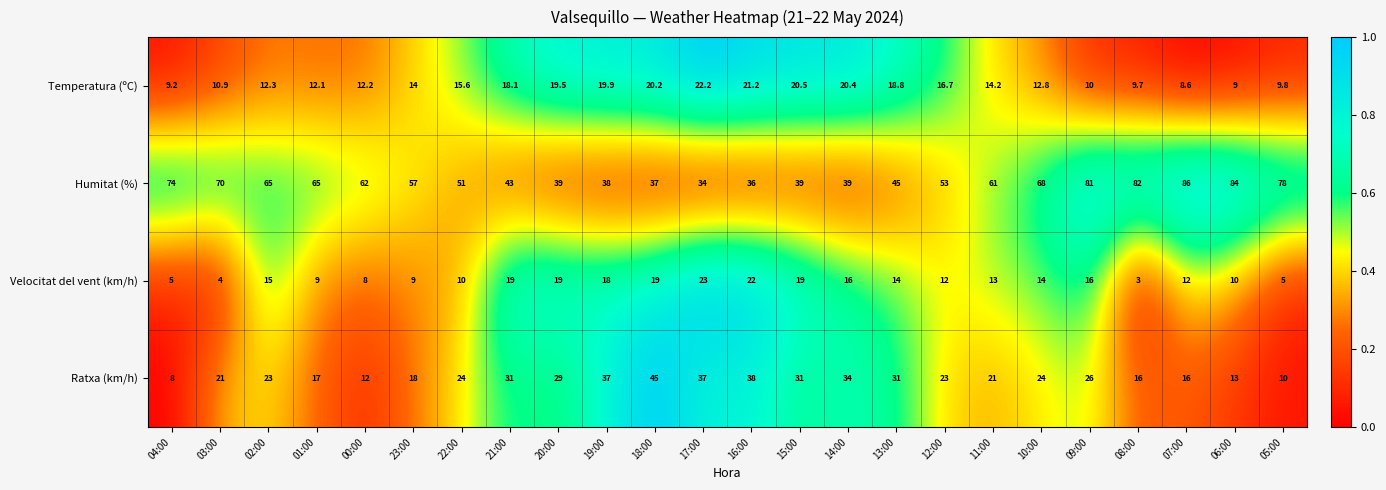

What is the average value of the Temperatura (ºC) series?

14.9